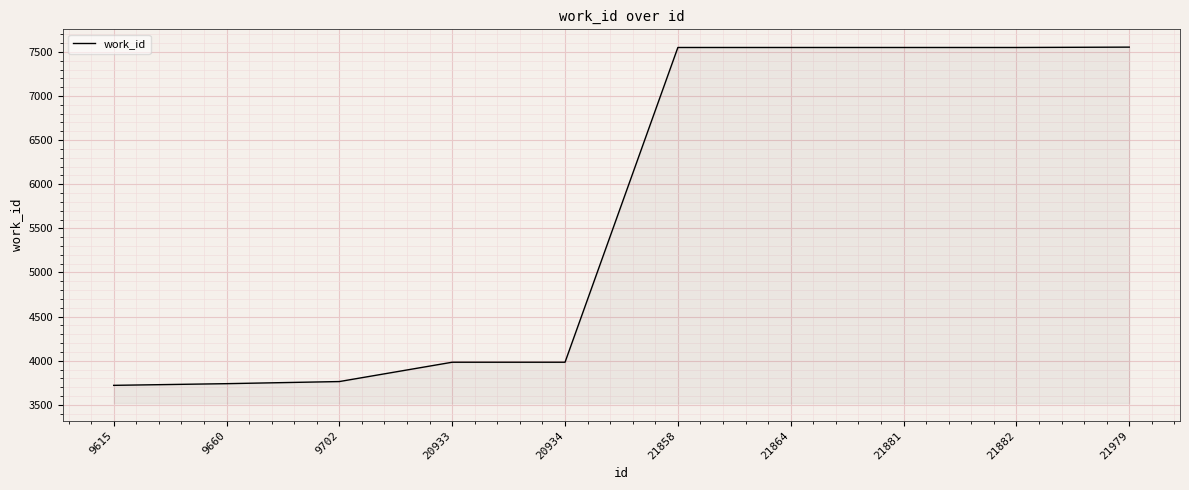

How many lines are shown in the chart?

1